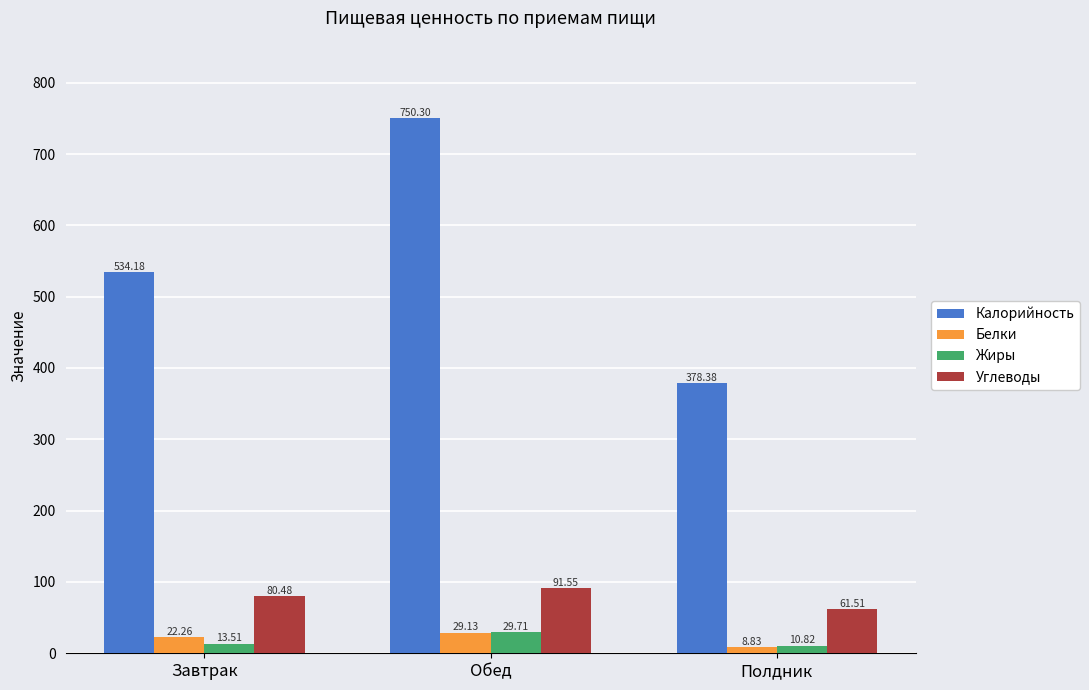

What is the total value across all series at Обед?

900.7